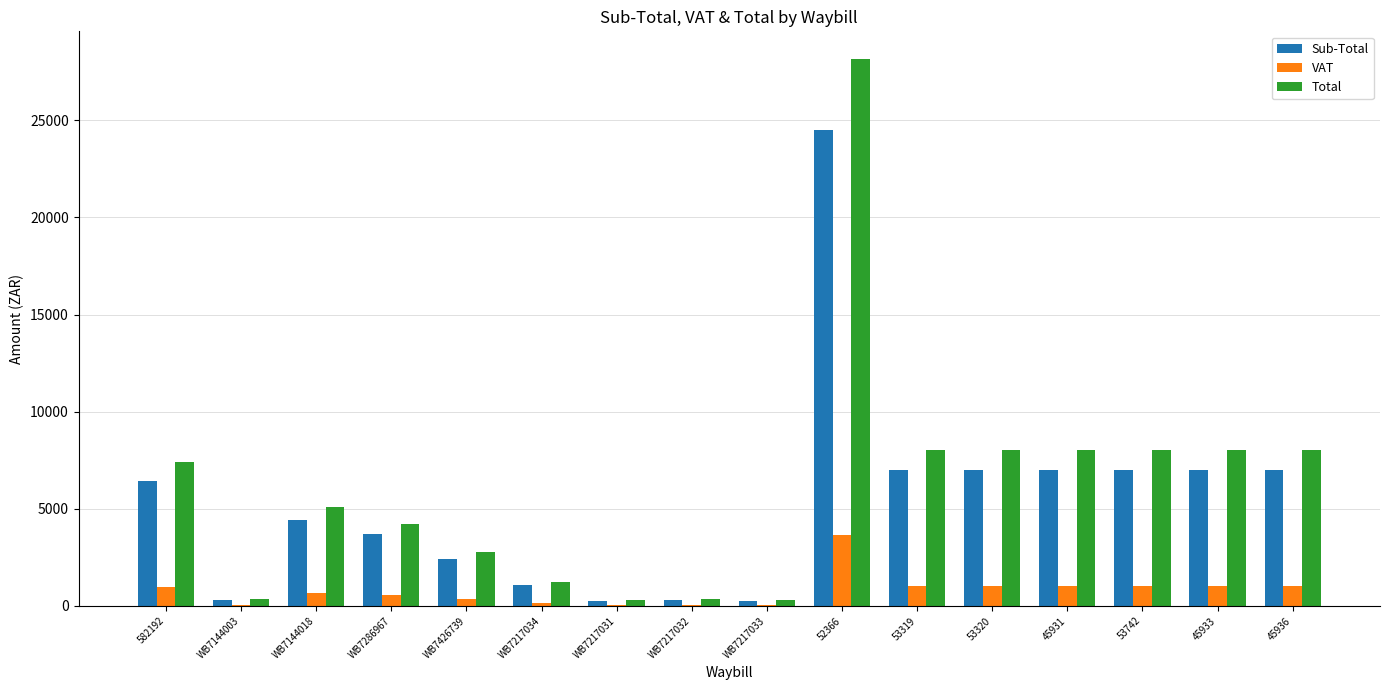

What is the total value across all series at 53742?

16100.0